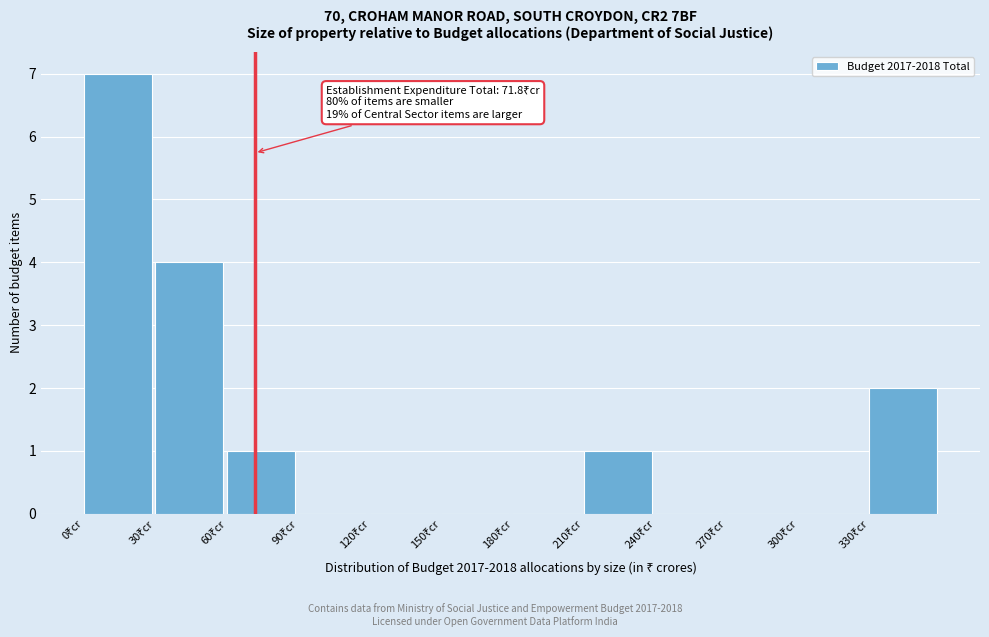

Over which range of the x-axis is the bar tallest?

0 to 30